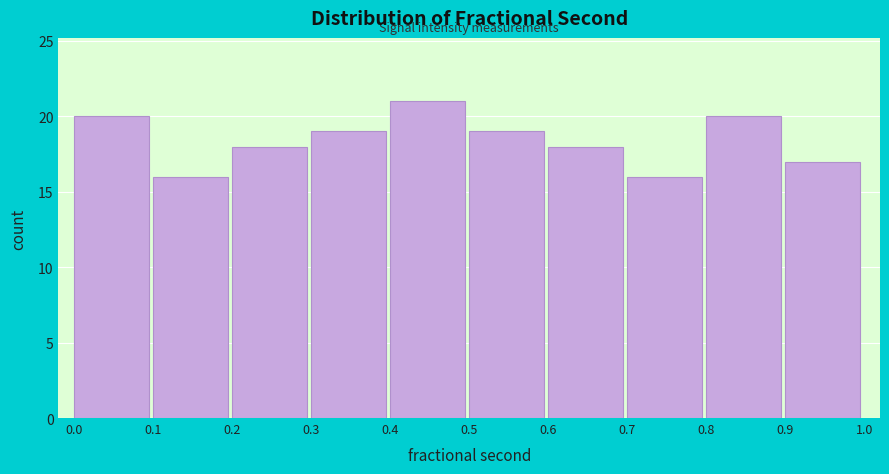

Over which range of the x-axis is the bar tallest?

0.4 to 0.5